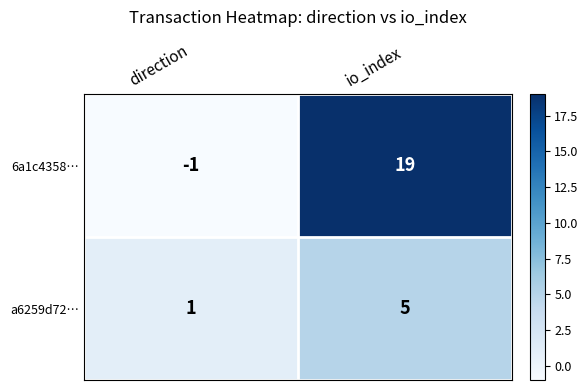

What is the difference between the 6a1c4358… values at io_index and direction?

20